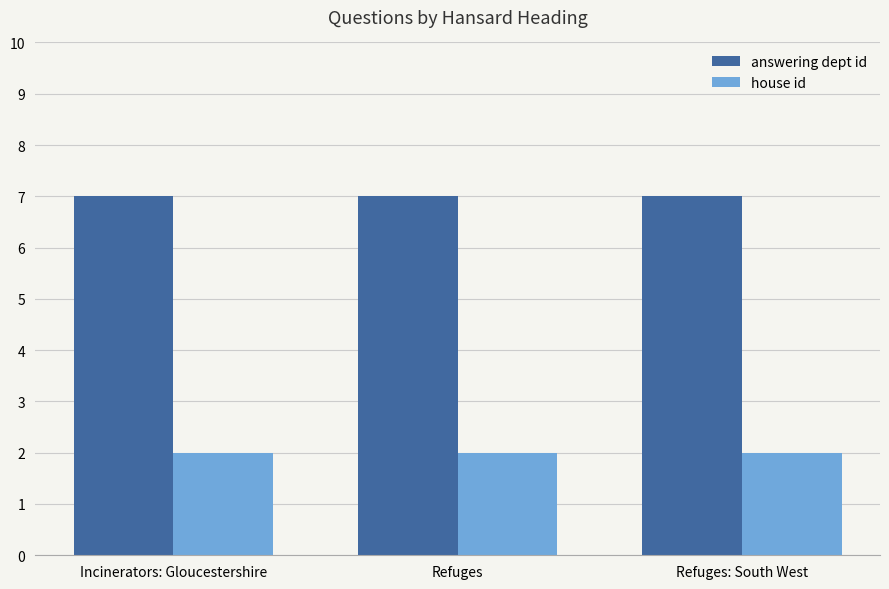

How many categories are shown in the chart?

3